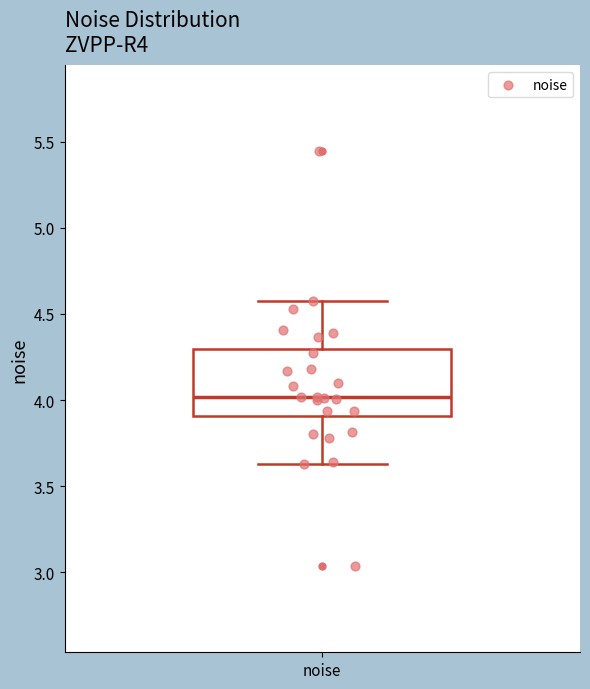

Where is the lower edge of the box for noise on the y-axis? The values are not printed on the chart, so give them approximately, as read against the axis.

3.90